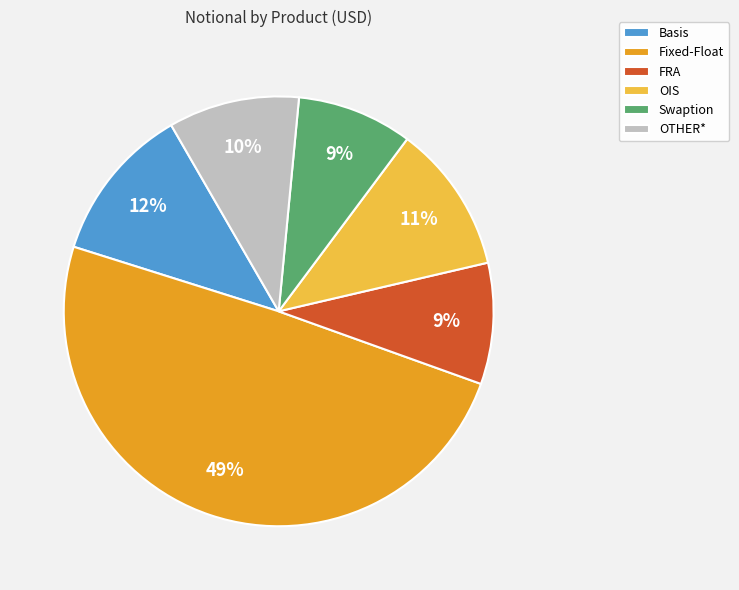

Is there a majority slice in this chart?

No